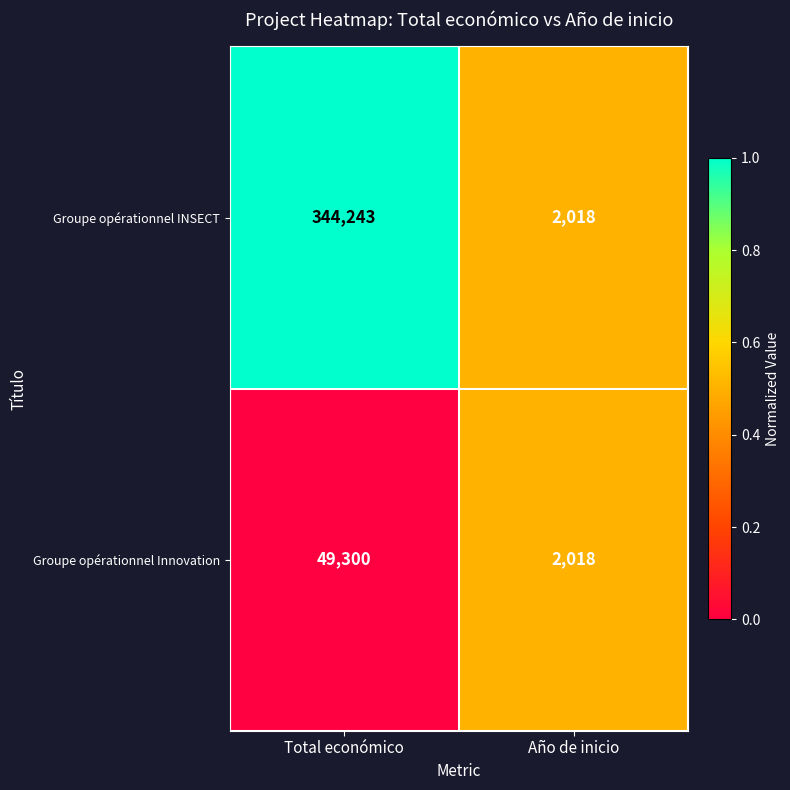

Between Total económico and Año de inicio, which series saw the biggest shift?

Groupe opérationnel INSECT